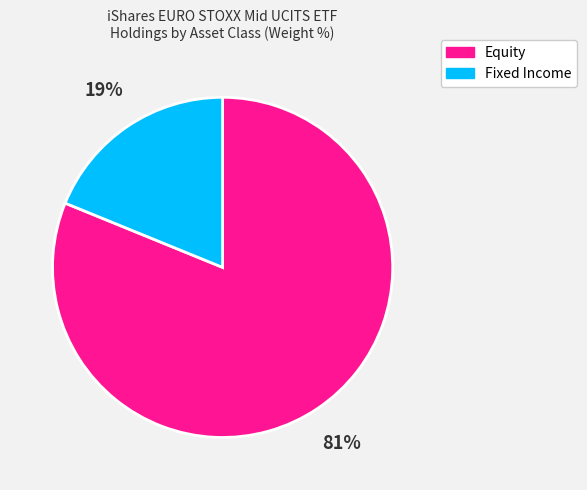

To the nearest percent, what is the average slice percentage?

50%